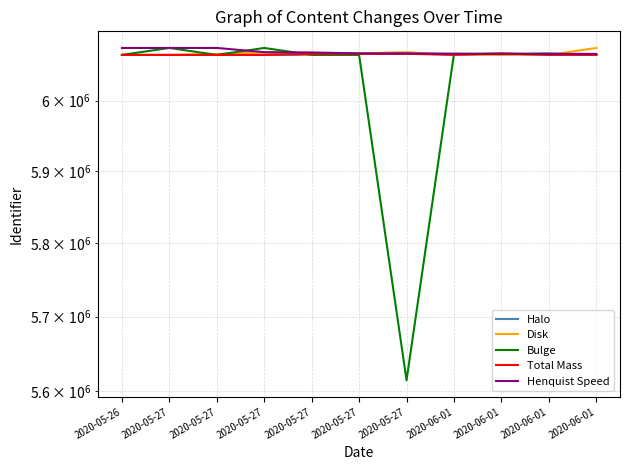

The value of Bulge at 2020-05-27 is 6065411. True or false?

True